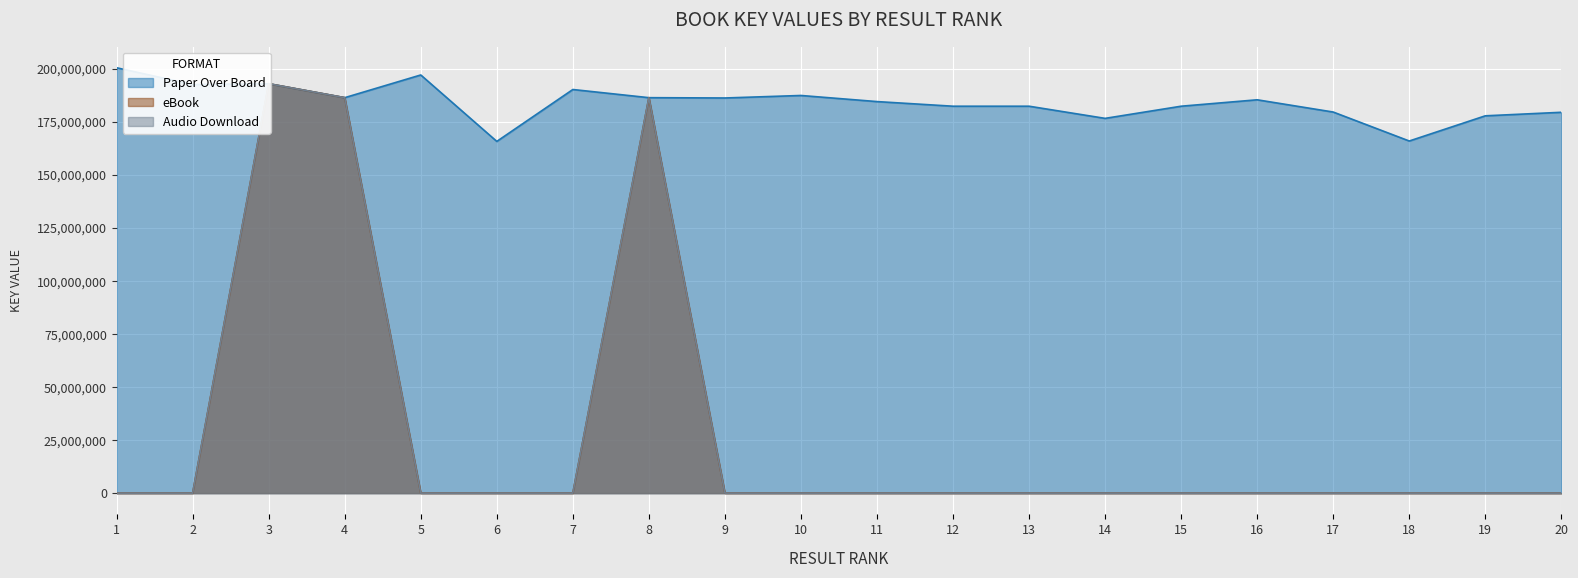

What is the difference between the maximum and minimum values in the Paper Over Board series?

34679634